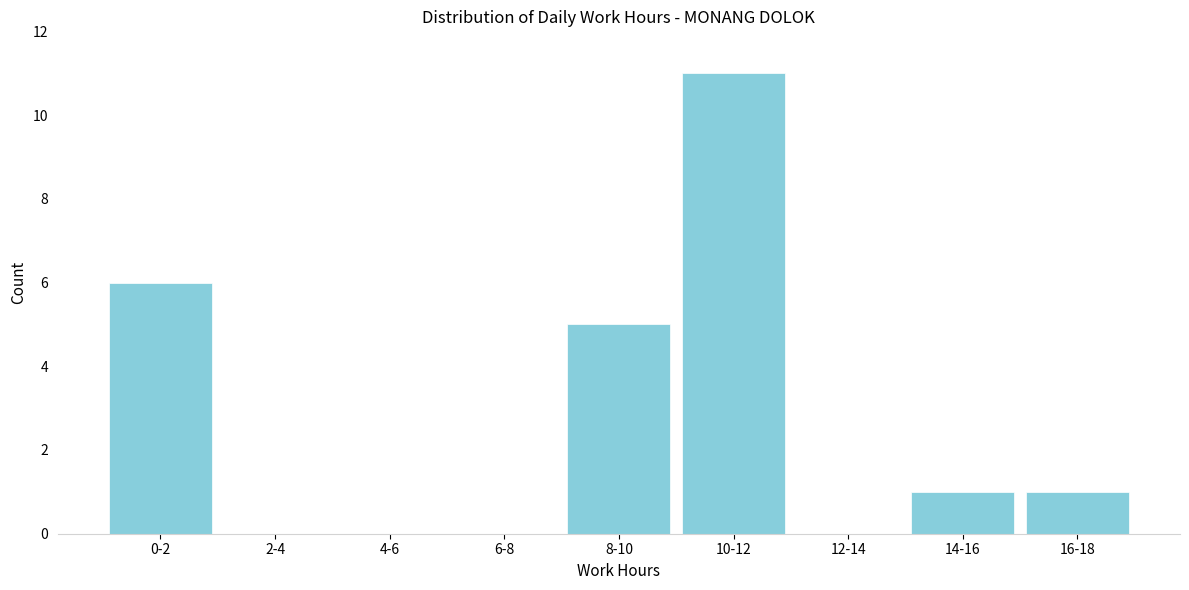

Reading right to left, extract all data points from this chart.

16-18=1	14-16=1	12-14=0	10-12=11	8-10=5	6-8=0	4-6=0	2-4=0	0-2=6